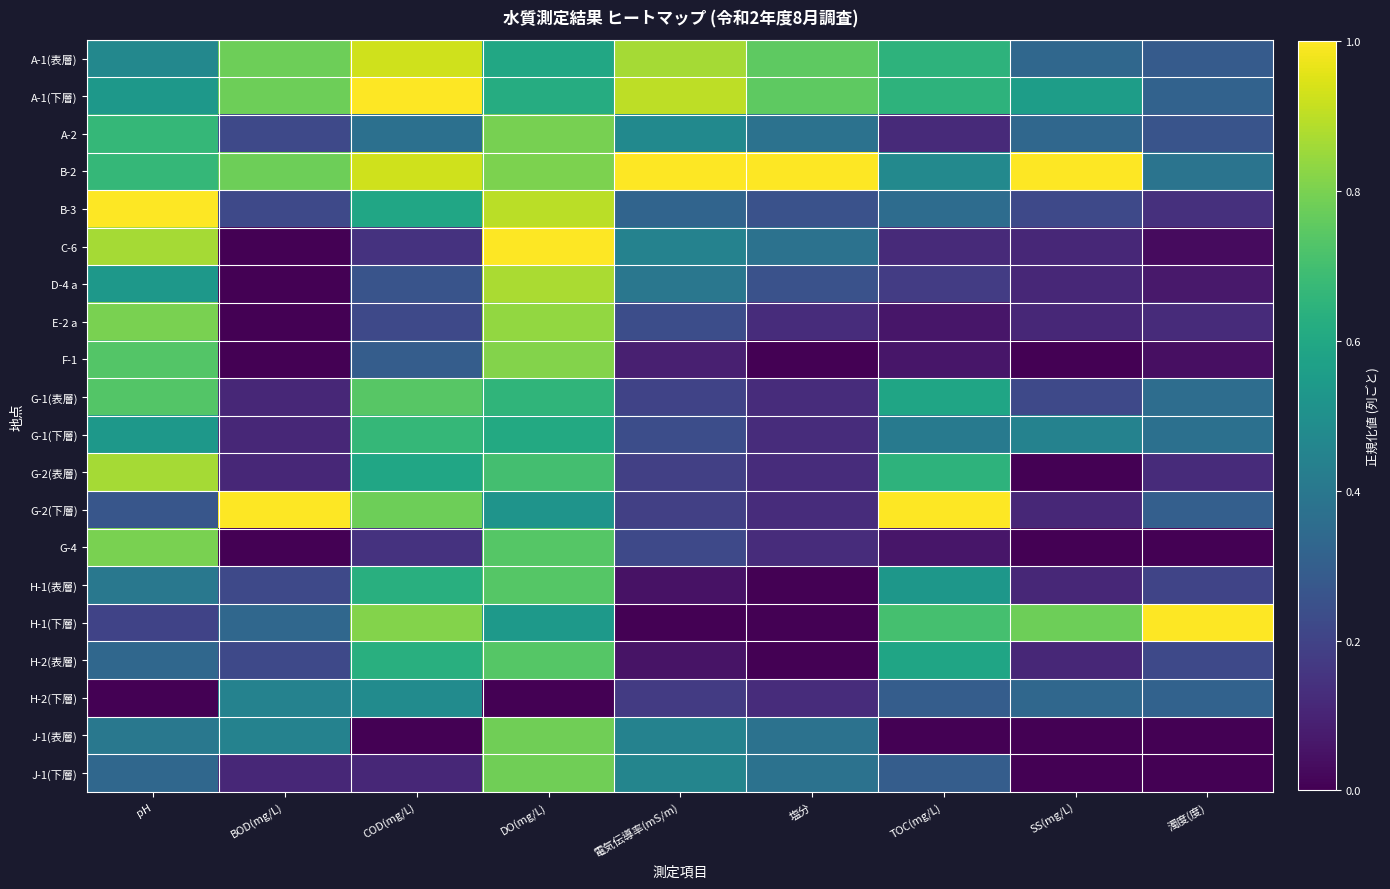

How many categories are shown in the chart?

9